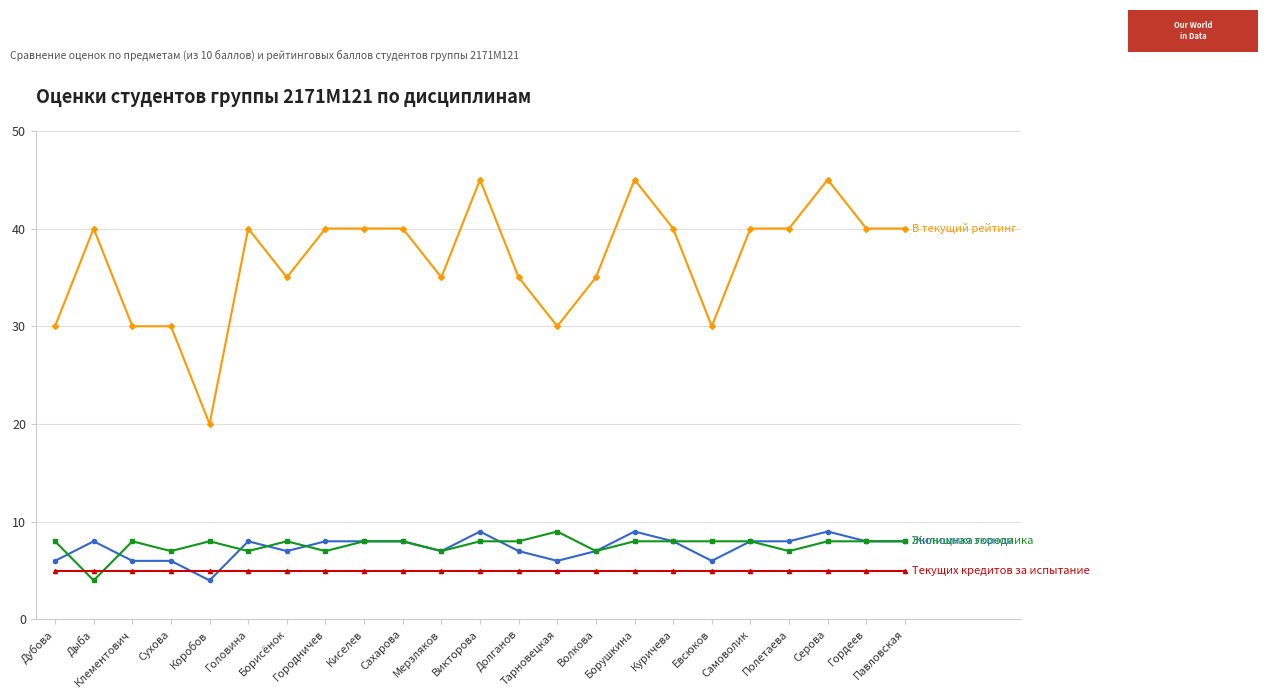

What position from the left is Киселев?

9